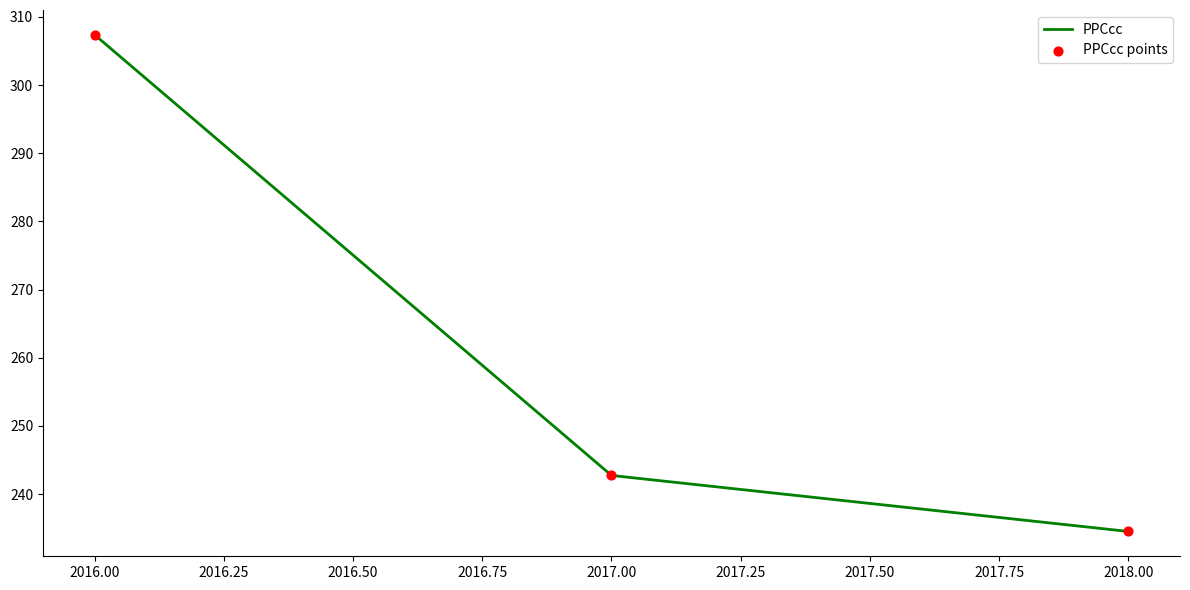

What is the change in value from 2016.00 to 2018.00?

-72.9